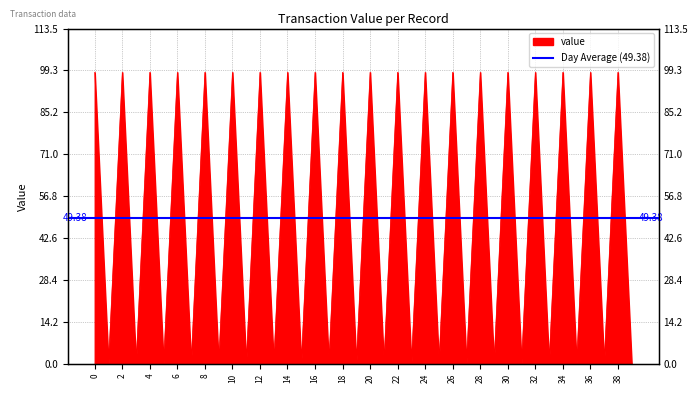

True or false: the data shows 98.7 at 8.

True